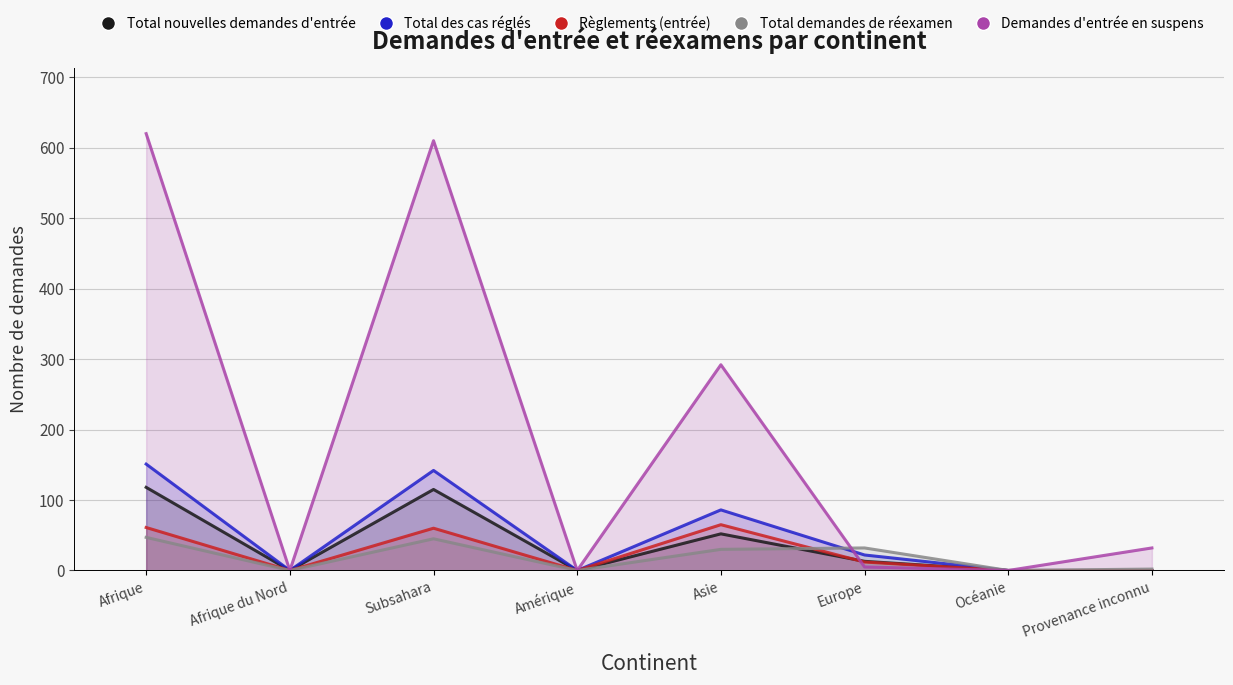

Where does the Demandes d'entrée en suspens series first go above 32?

Afrique